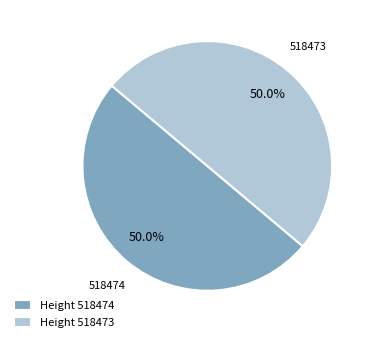

To the nearest percent, what portion does 518473 represent?

50%